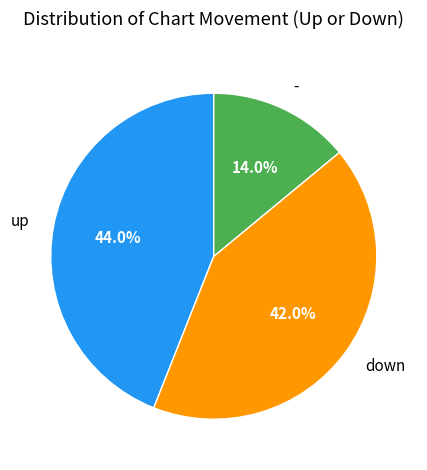

To the nearest percent, what is the difference between the largest and smallest slice percentages?

30%